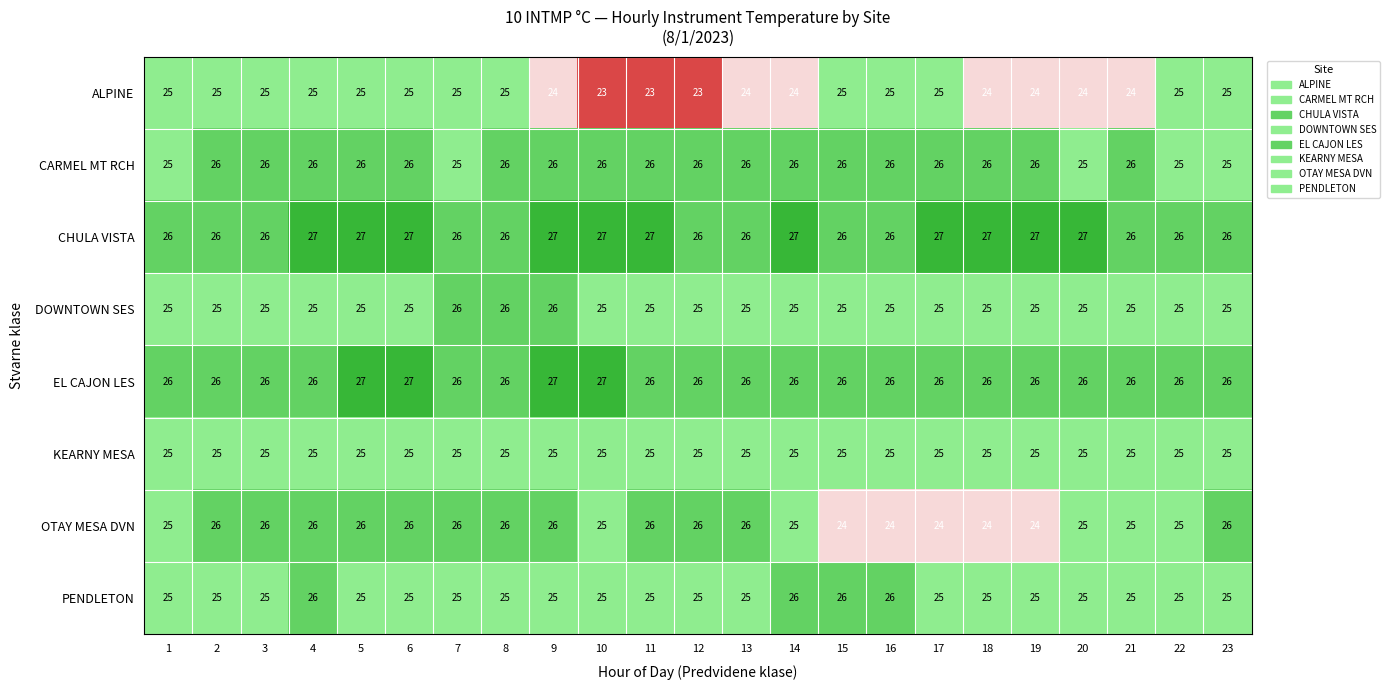

What is the average value of the EL CAJON LES series?

26